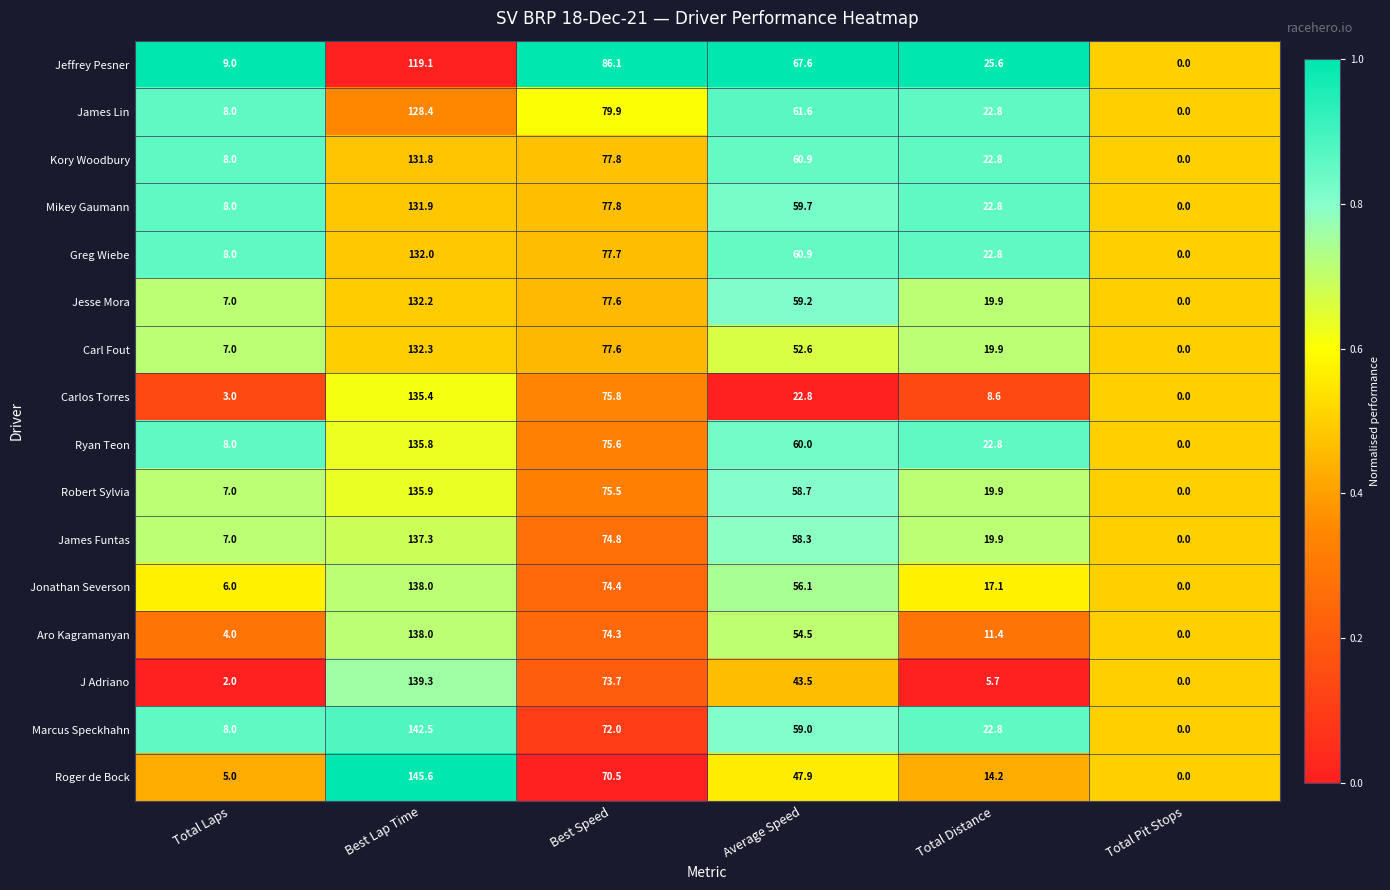

Where does the Aro Kagramanyan series first go above 54?

Best Lap Time